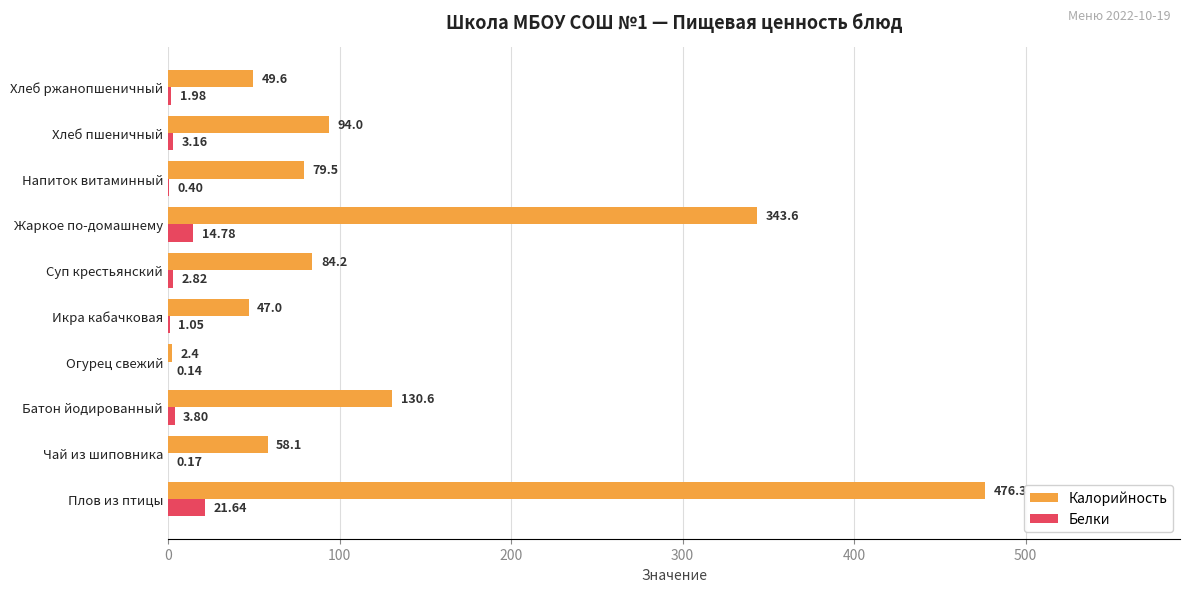

Is the value of Белки at Плов из птицы greater than the value of Калорийность at Напиток витаминный?

No